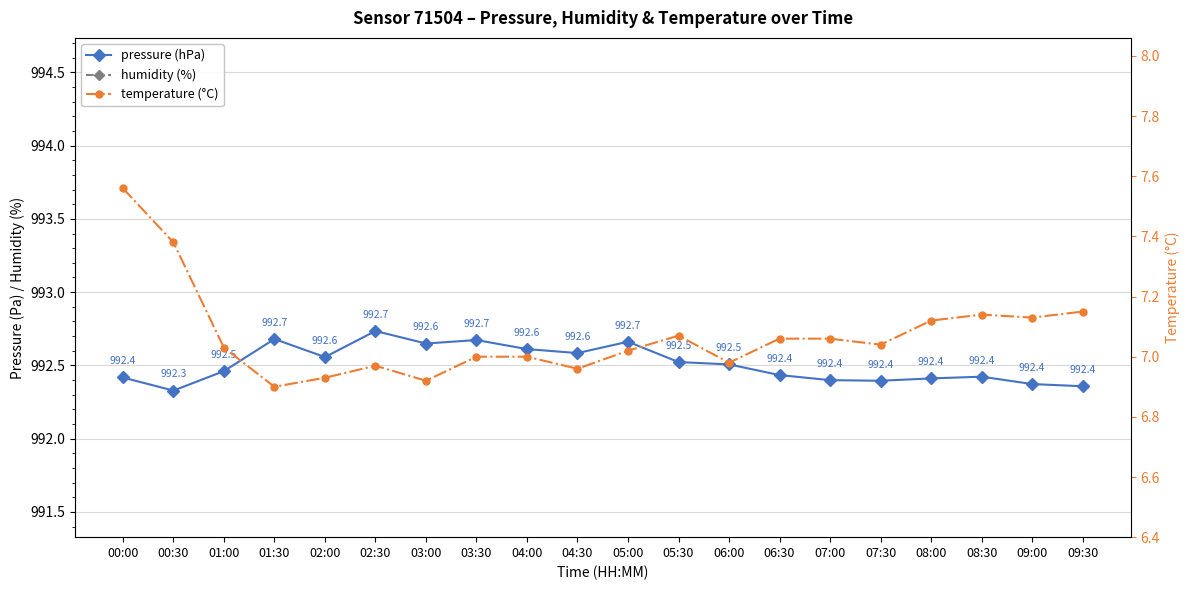

At how many categories does at least one series exceed 186?

20